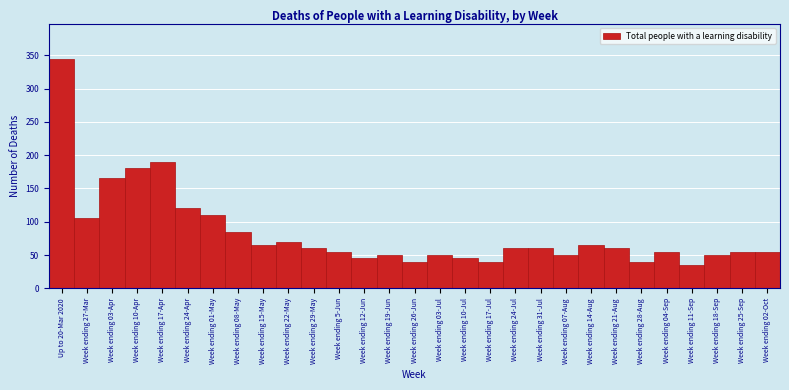

Reading left to right, transcribe all the data shown in this chart.

Up to 20-Mar 2020=345	Week ending 27-Mar=105	Week ending 03-Apr=165	Week ending 10-Apr=180	Week ending 17-Apr=190	Week ending 24-Apr=120	Week ending 01-May=110	Week ending 08-May=85	Week ending 15-May=65	Week ending 22-May=70	Week ending 29-May=60	Week ending 5-Jun=55	Week ending 12-Jun=45	Week ending 19-Jun=50	Week ending 26-Jun=40	Week ending 03-Jul=50	Week ending 10-Jul=45	Week ending 17-Jul=40	Week ending 24-Jul=60	Week ending 31-Jul=60	Week ending 07-Aug=50	Week ending 14-Aug=65	Week ending 21-Aug=60	Week ending 28-Aug=40	Week ending 04-Sep=55	Week ending 11-Sep=35	Week ending 18-Sep=50	Week ending 25-Sep=55	Week ending 02-Oct=55